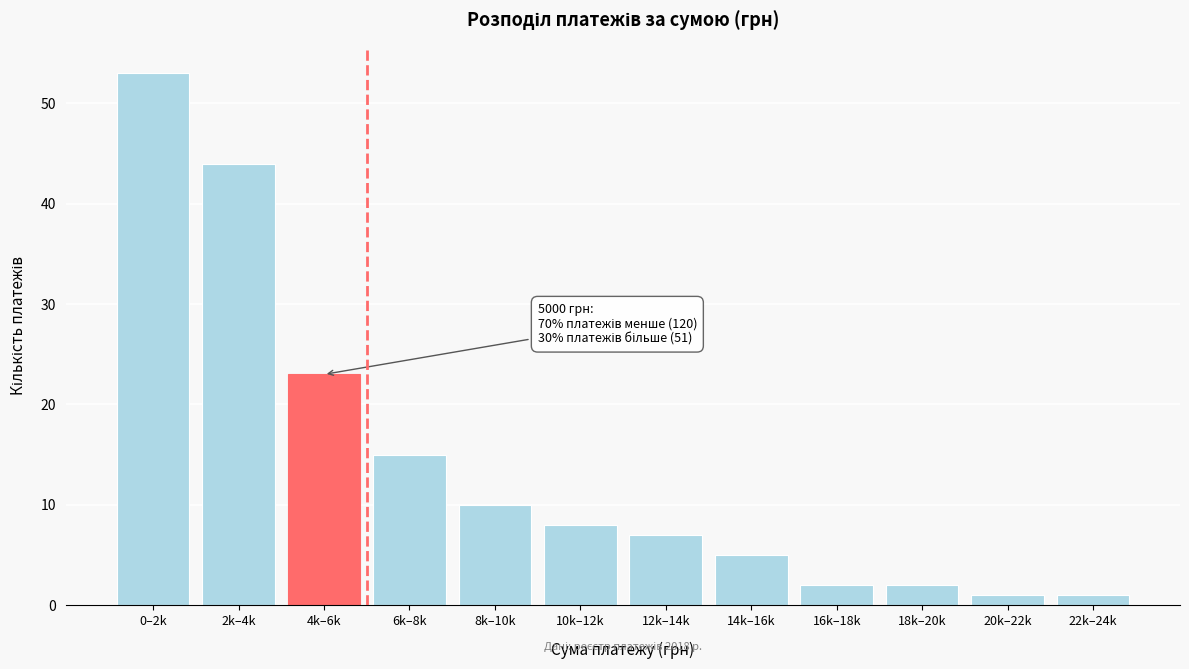

Reading left to right, what are all the values shown in this chart?

0–2k=53	2k–4k=44	4k–6k=23	6k–8k=15	8k–10k=10	10k–12k=8	12k–14k=7	14k–16k=5	16k–18k=2	18k–20k=2	20k–22k=1	22k–24k=1